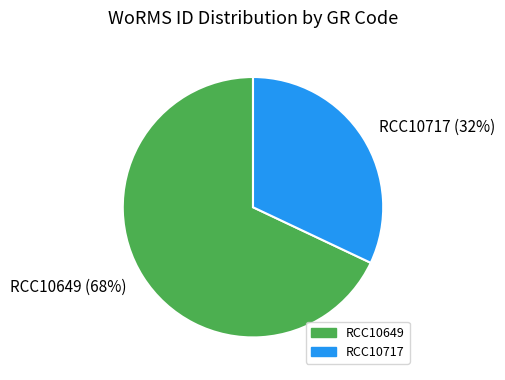

Which has a higher value, RCC10717 or RCC10649?

RCC10649